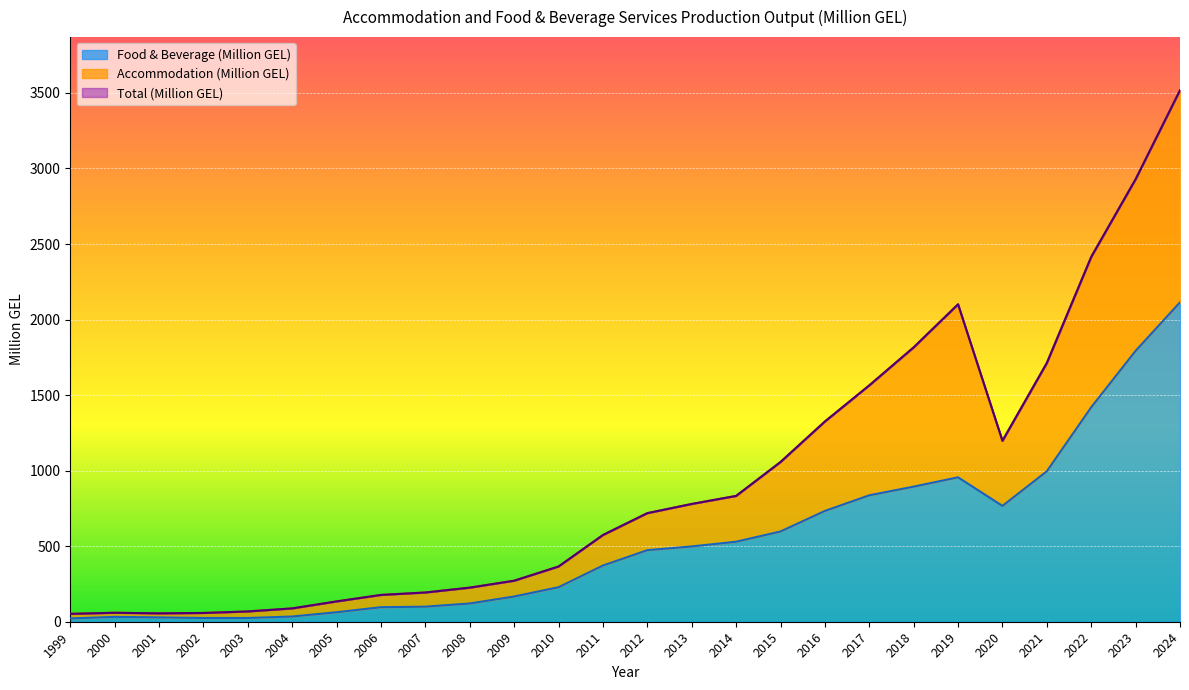

At which category is the sum across all series the highest?

2024